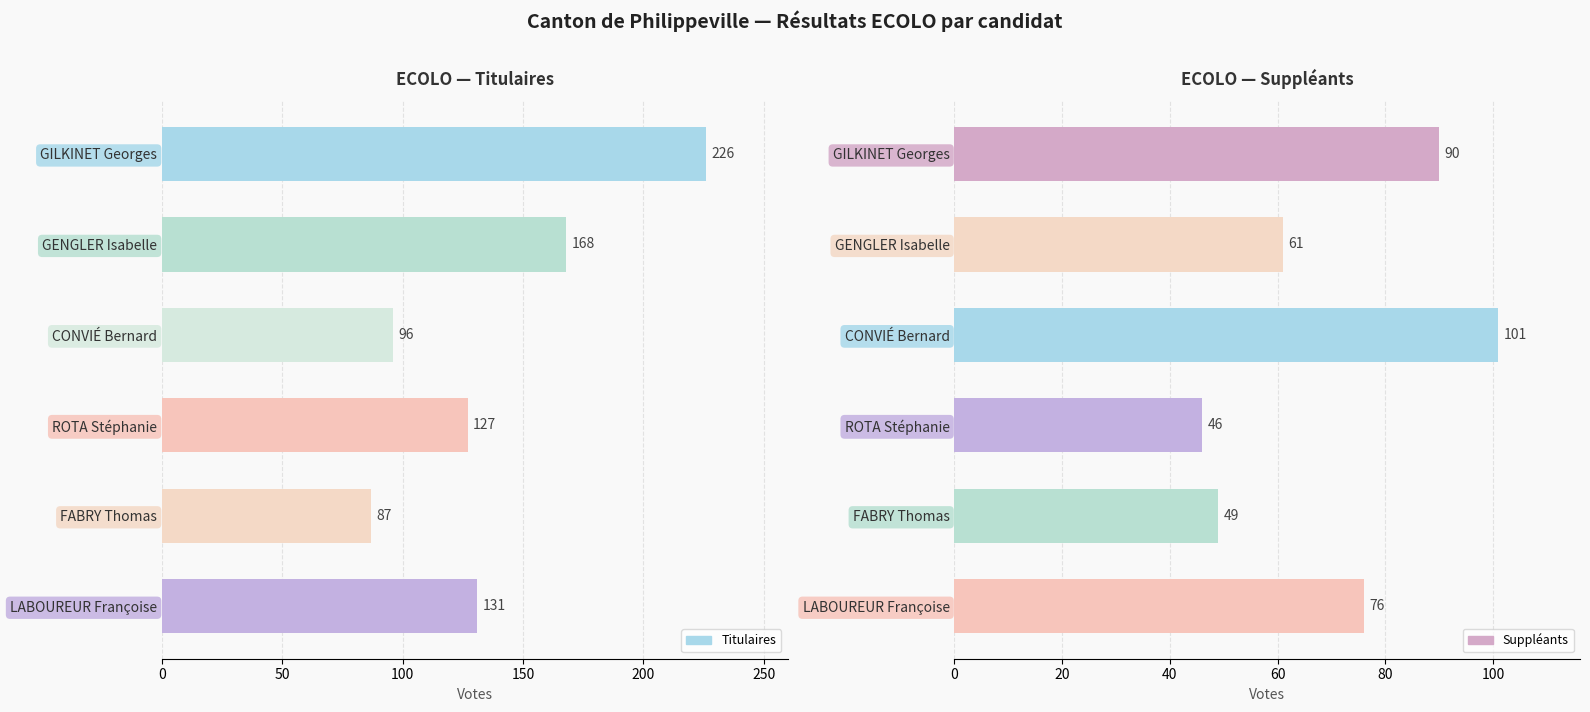

What is the highest value of the Titulaires series?

226